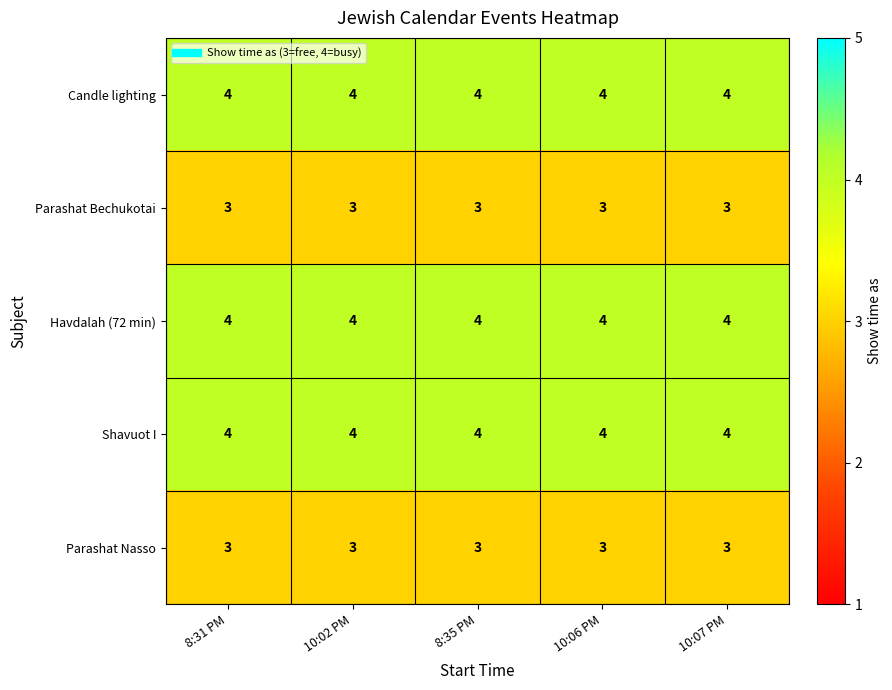

The Candle lighting series shows 3 at 10:06 PM. True or false?

False